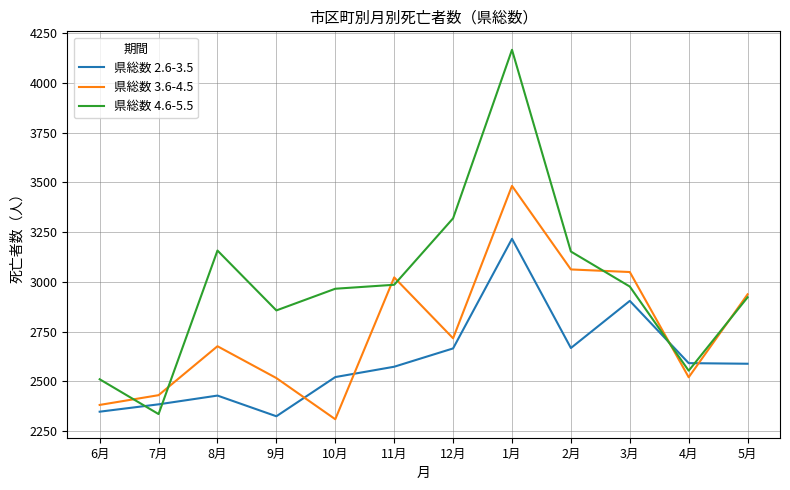

Rank the series by their maximum value, from highest to lowest.

県総数 4.6-5.5, 県総数 3.6-4.5, 県総数 2.6-3.5